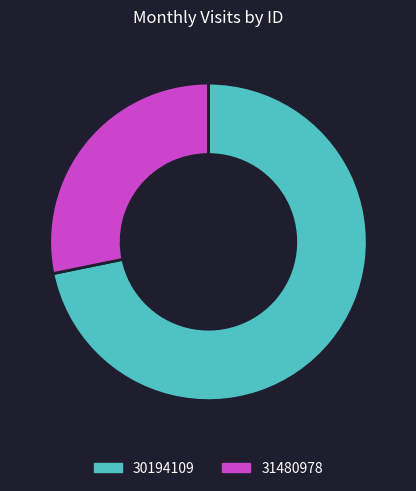

What is the largest slice in the pie chart?

30194109